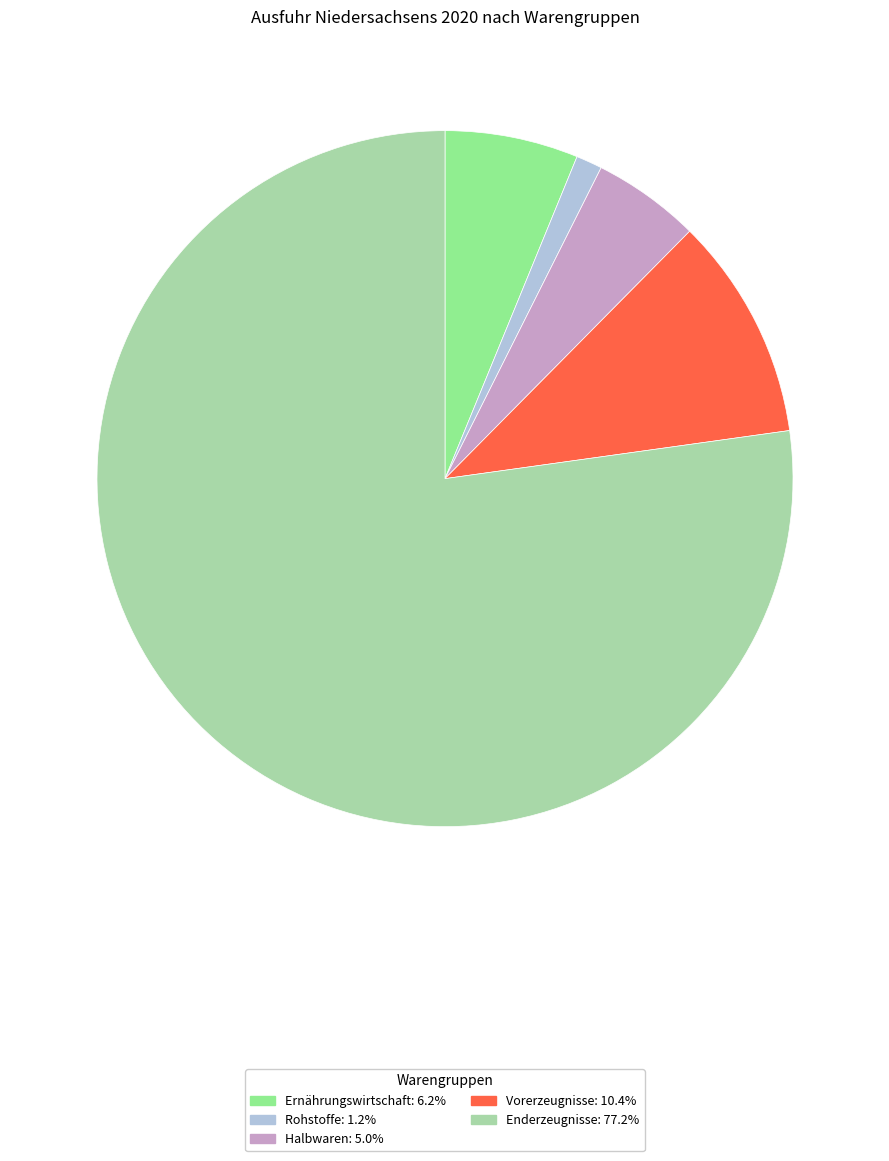

Which slice is the smallest?

Rohstoffe